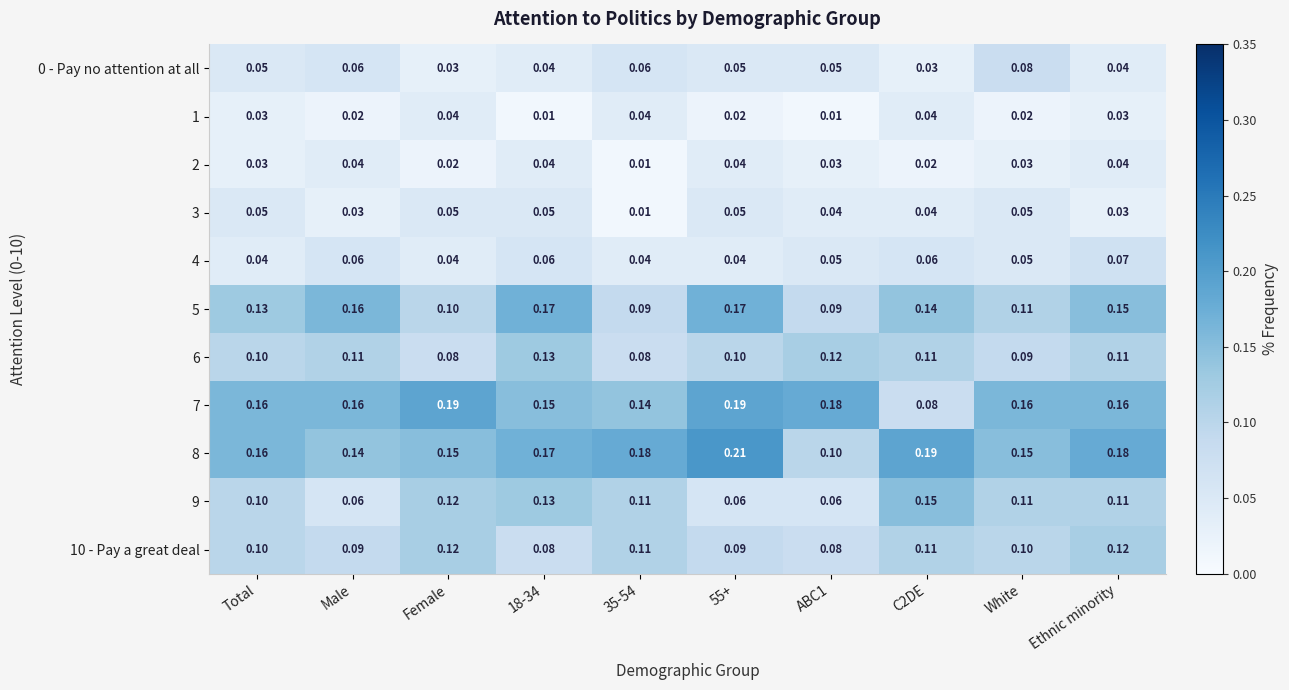

At which label does 0 - Pay no attention at all reach its peak?

White